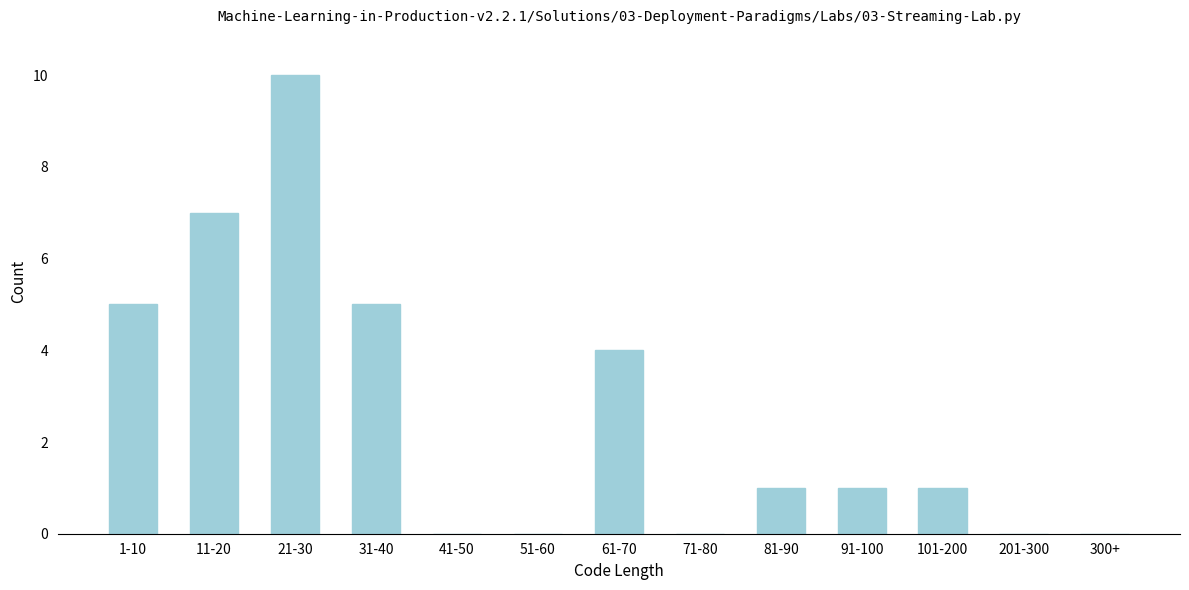

Reading left to right, list all the values displayed in this chart.

1-10=5	11-20=7	21-30=10	31-40=5	41-50=0	51-60=0	61-70=4	71-80=0	81-90=1	91-100=1	101-200=1	201-300=0	300+=0